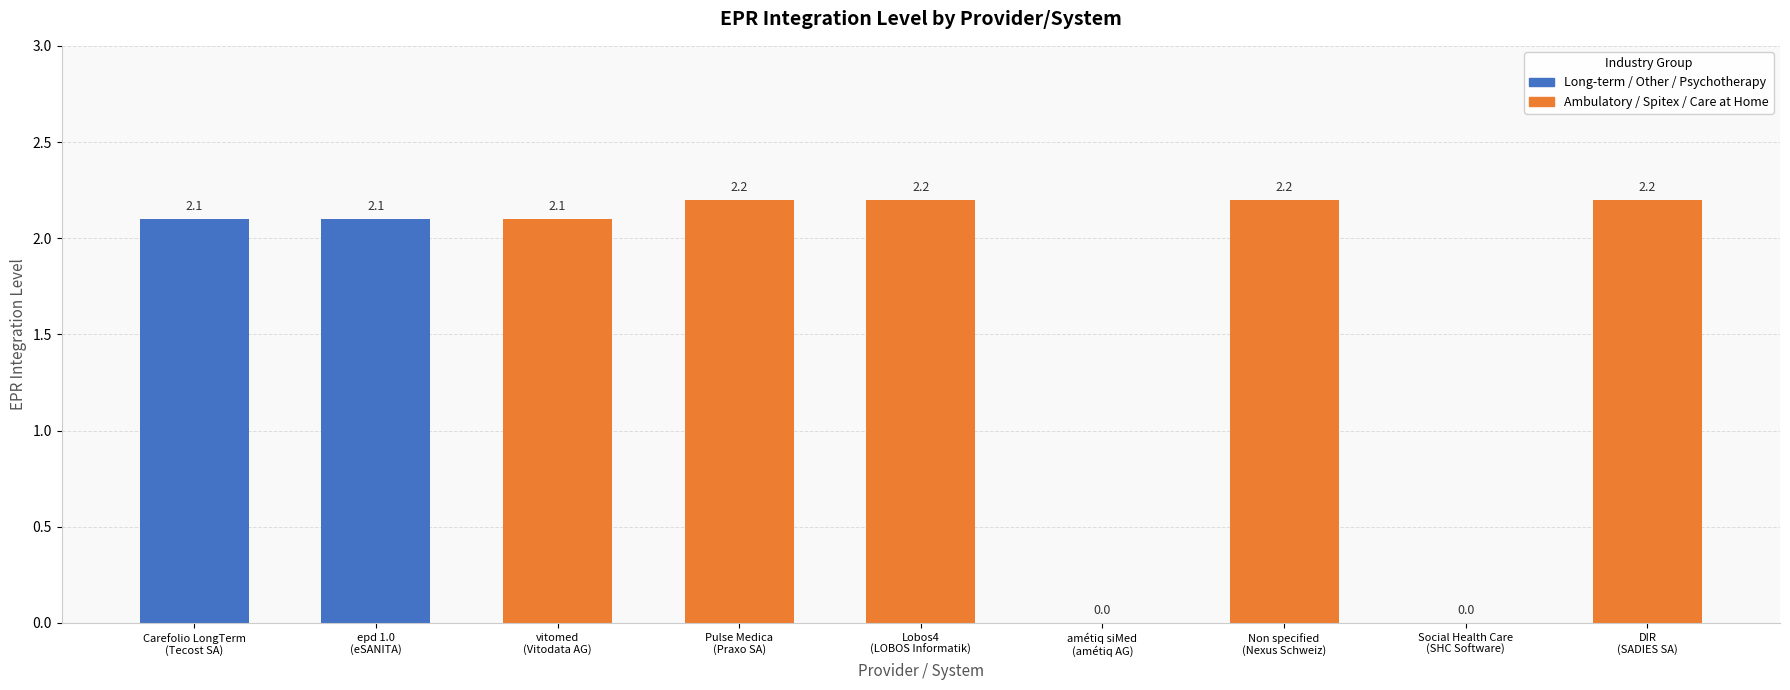

Where does the data first go above 2?

Carefolio LongTerm
(Tecost SA)